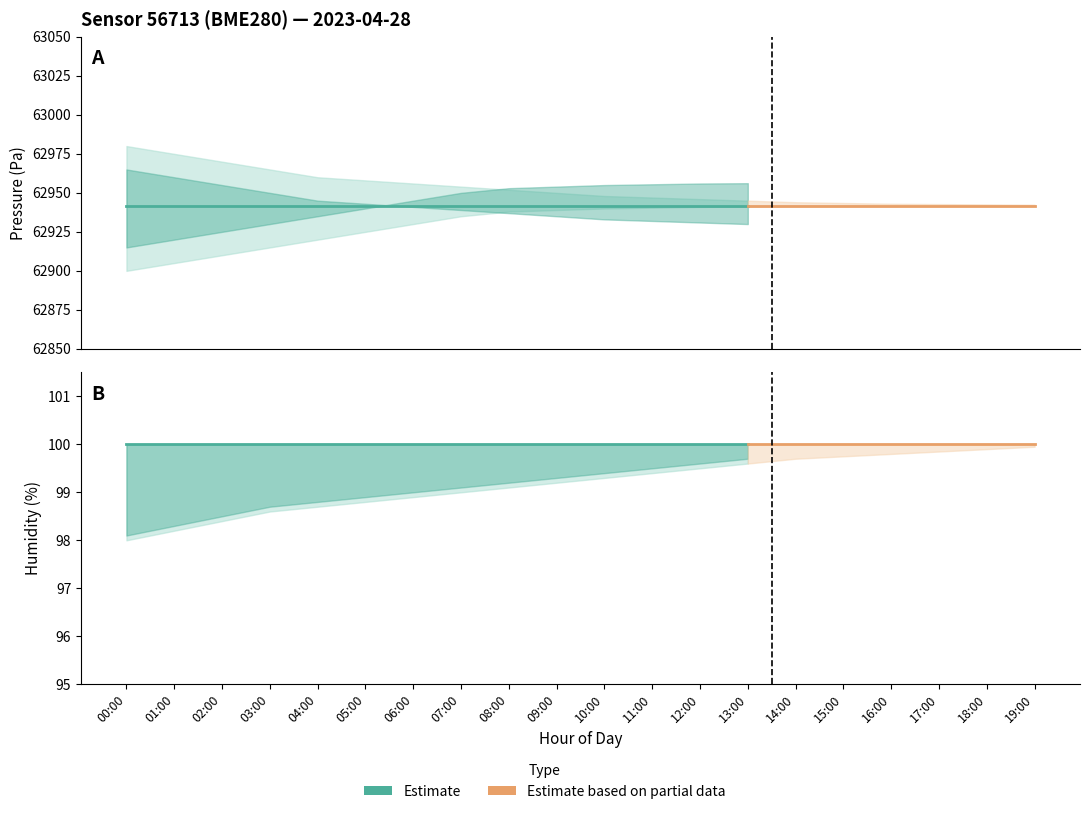

What is the label of the 17th point from the right?

03:00